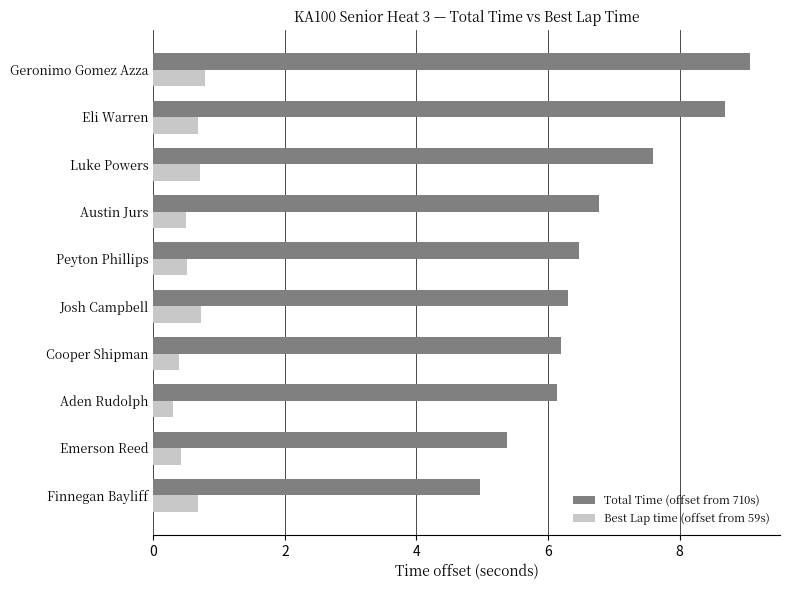

What is the difference between the highest and lowest values at Luke Powers?

6.9